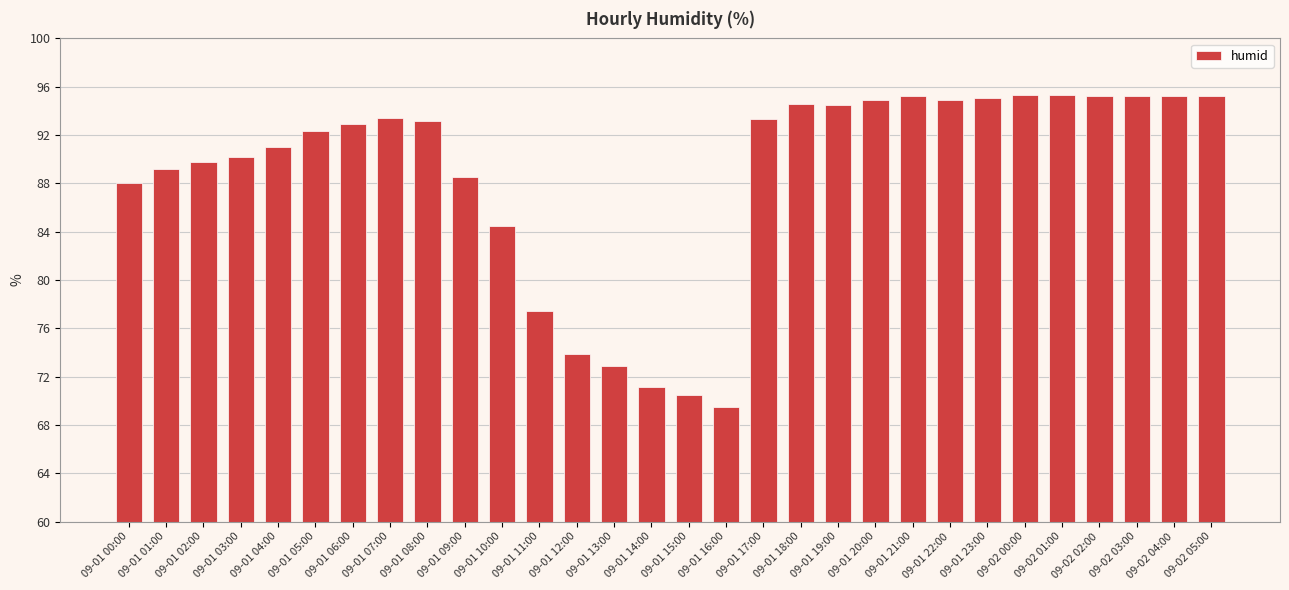

Where is the data nearest to the value 82?

09-01 10:00